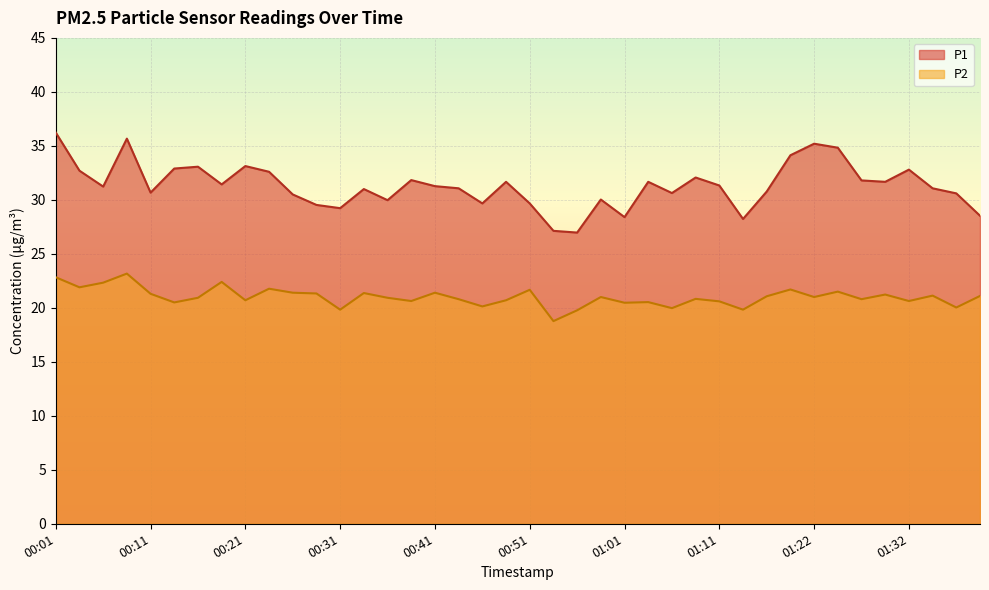

List the series in order of their peak value, highest first.

P1, P2